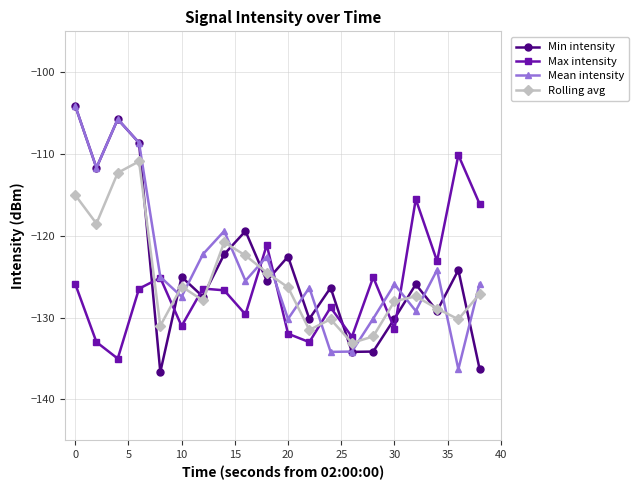

Which series has the largest total across all categories?

Mean intensity